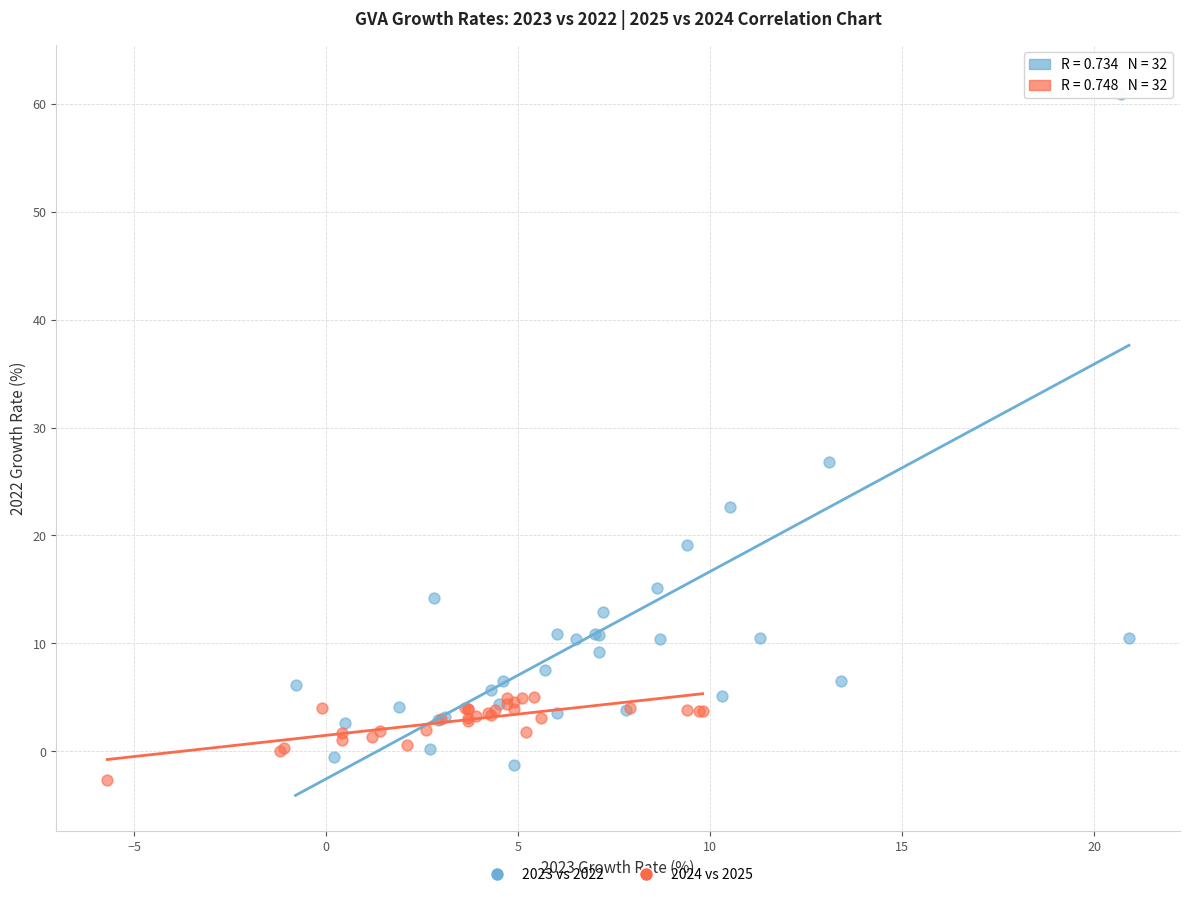

Which series has the largest Y range (max minus min)?

2023 vs 2022